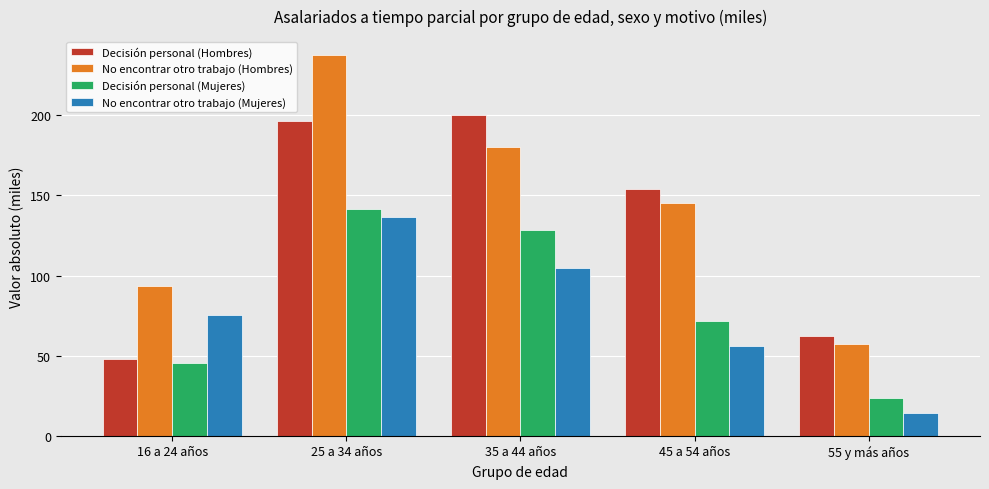

How many bars are there in total?

20